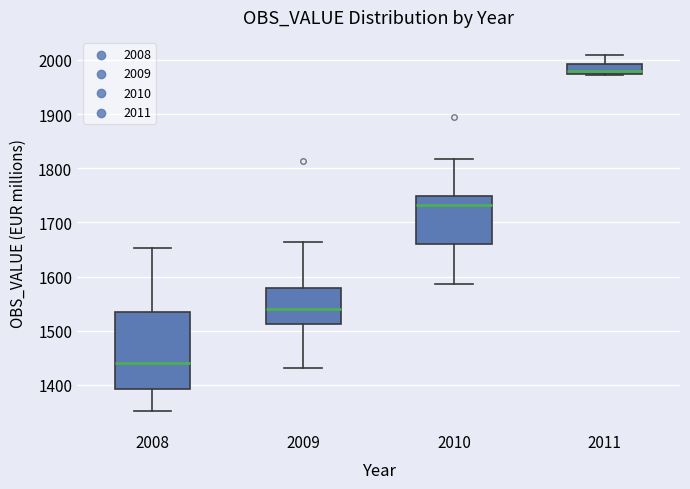

Comparing the boxes themselves (not the whiskers), which one is the tallest?

2008